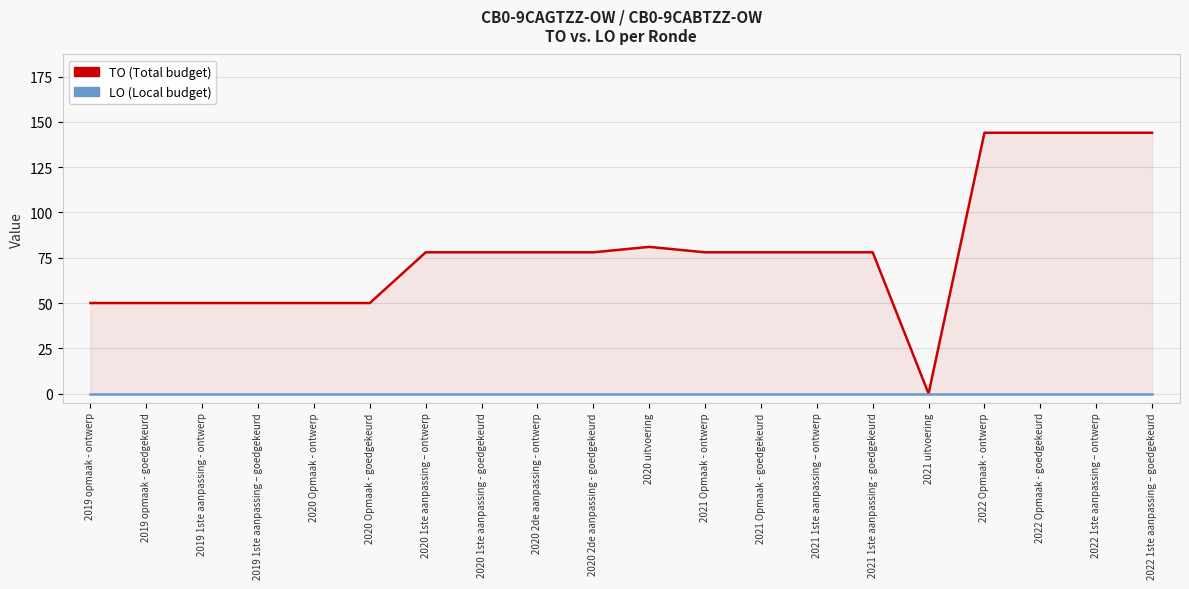

List the series in order of their overall mean, highest first.

TO, LO